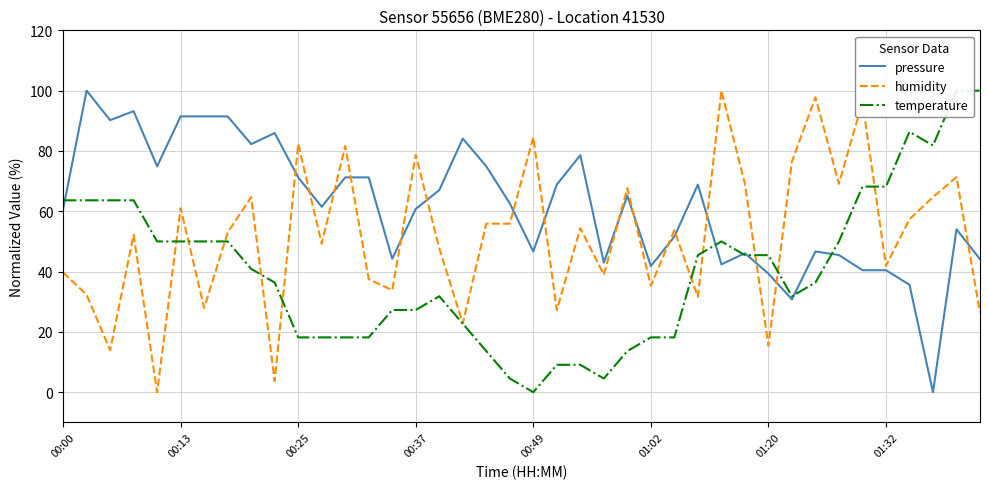

What is the difference between the second highest and minimum values in the humidity series?

97.8